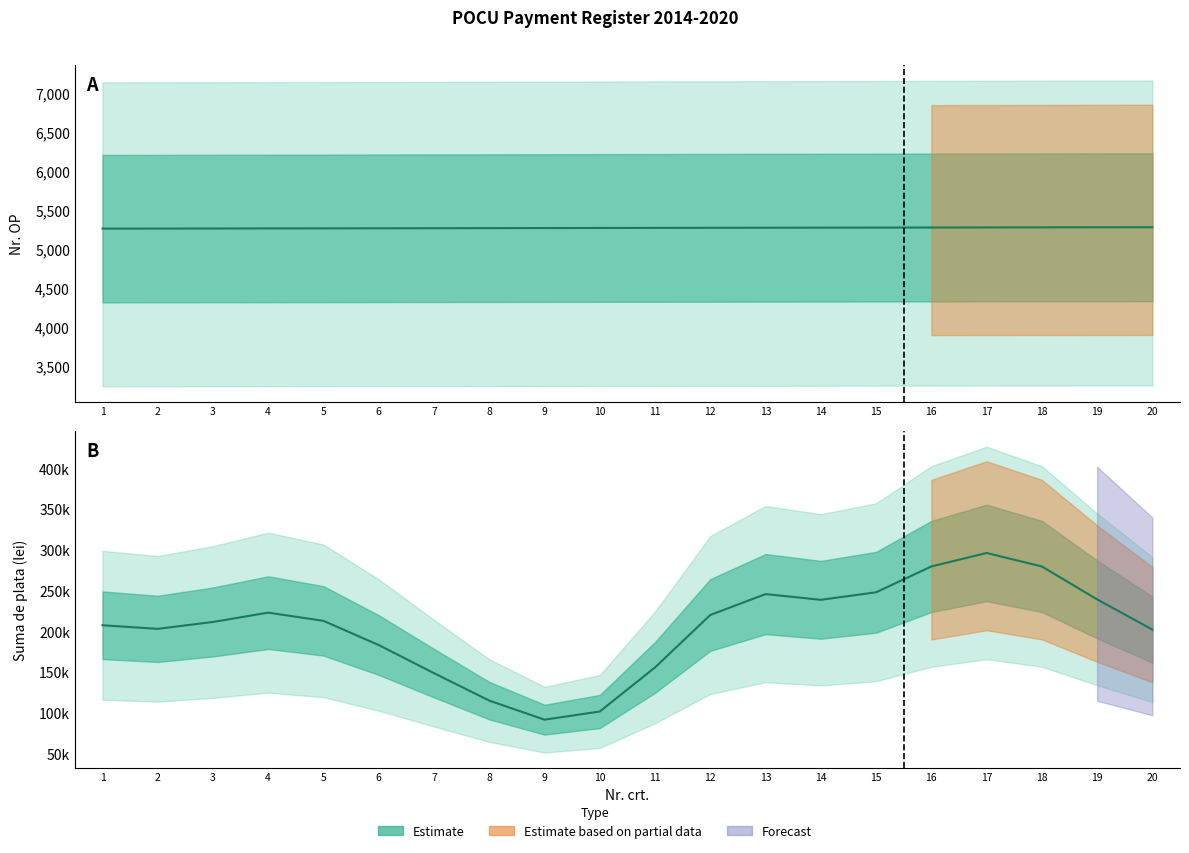

Does the chart have visible grid lines?

No